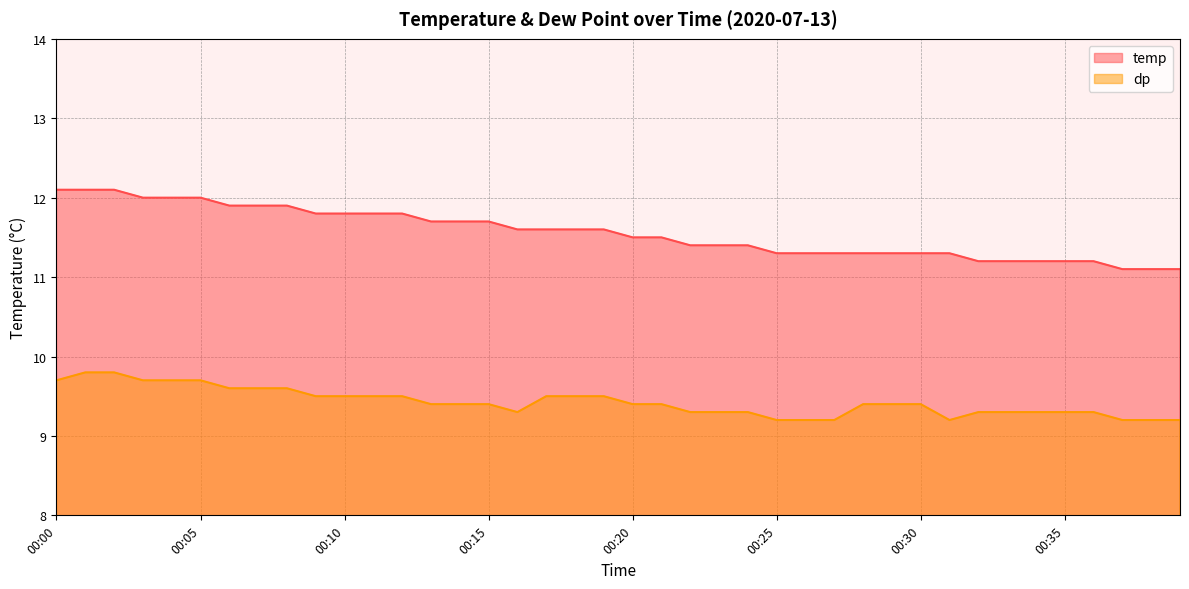

Is it true that temp equals 18.3 at 00:02?

False